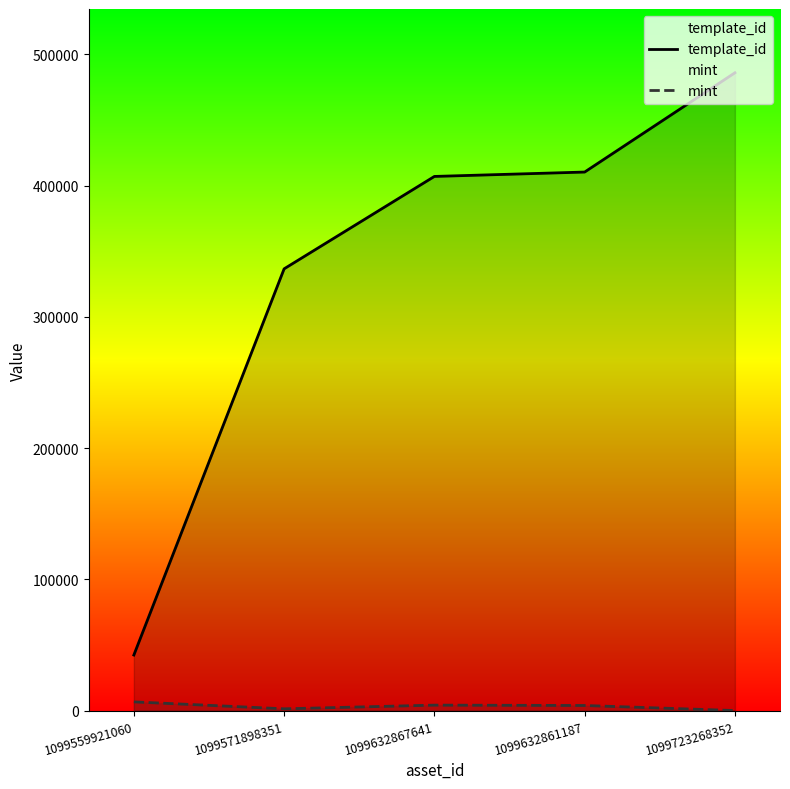

True or false: mint has a value of 6739 at 1099559921060.

True